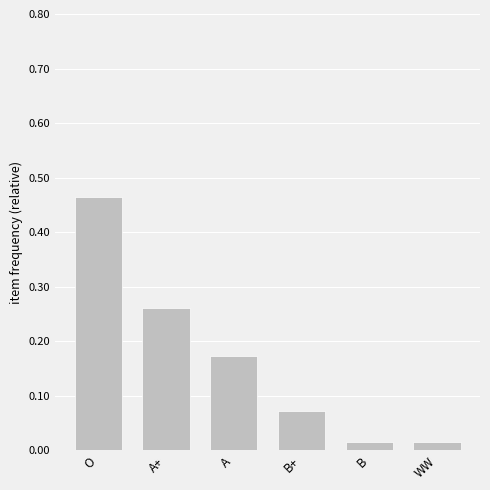

What is the label of the 4th bar from the right?

A